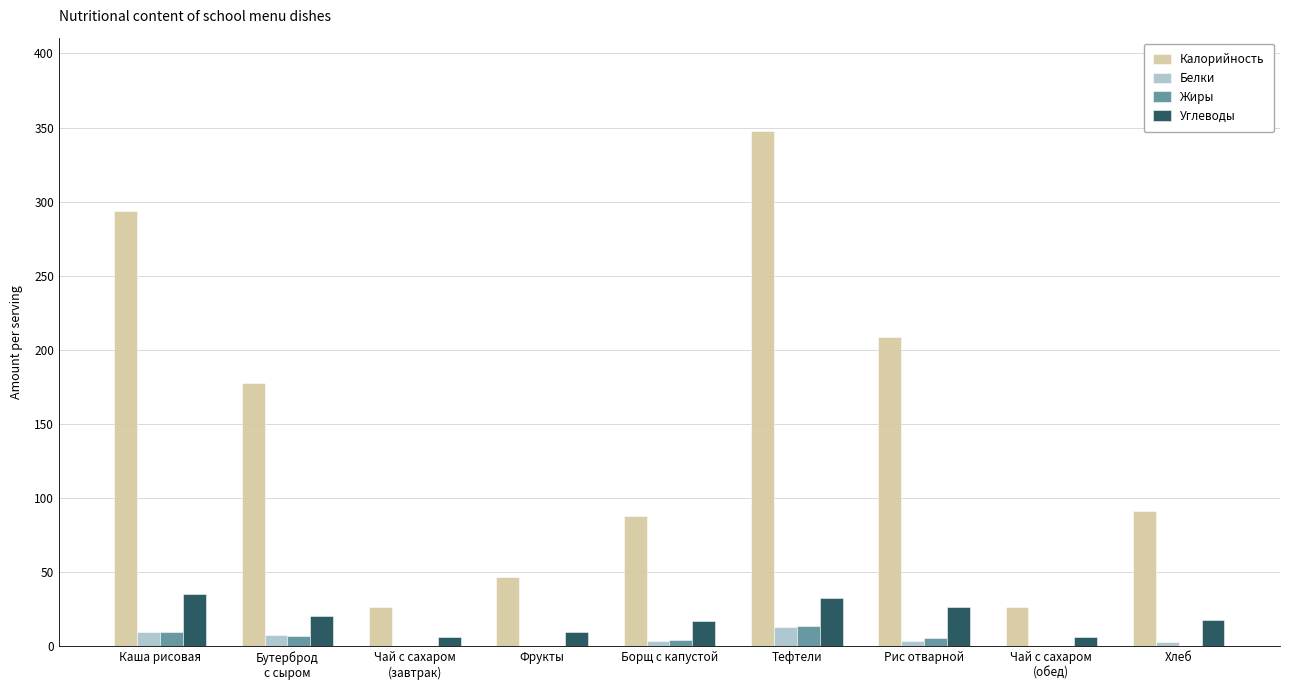

Which series has the largest range (max minus min)?

Калорийность